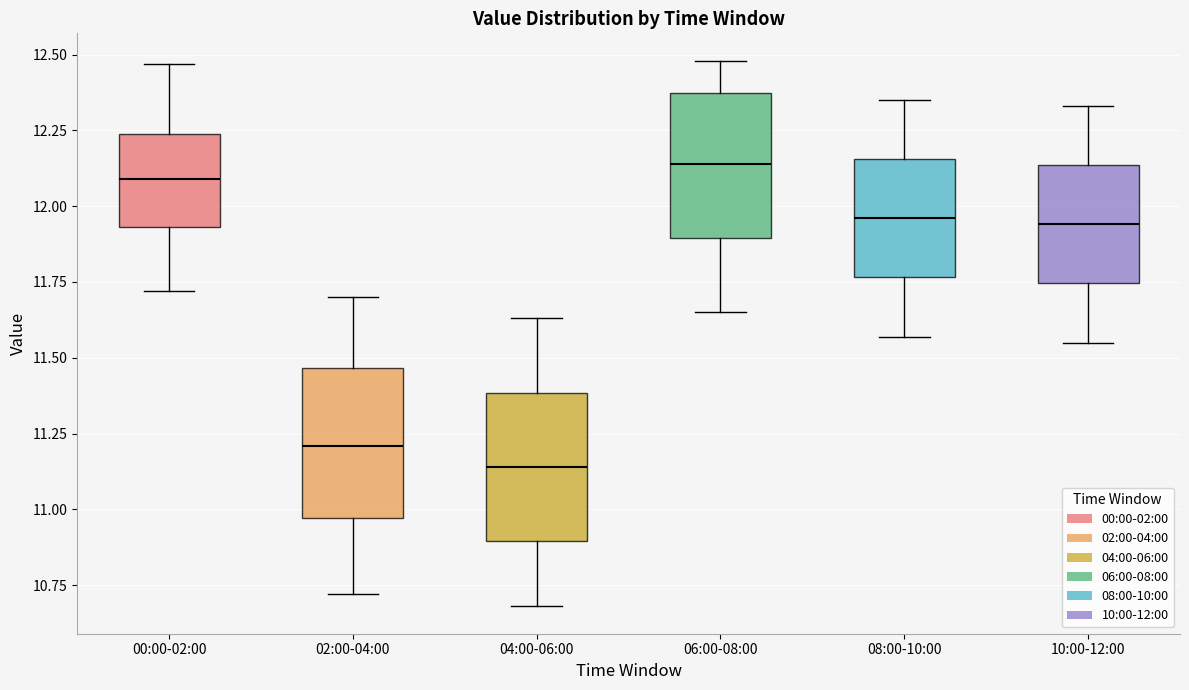

Where does the median line of the box for 10:00-12:00 sit on the y-axis? The values are not printed on the chart, so give them approximately, as read against the axis.

11.95